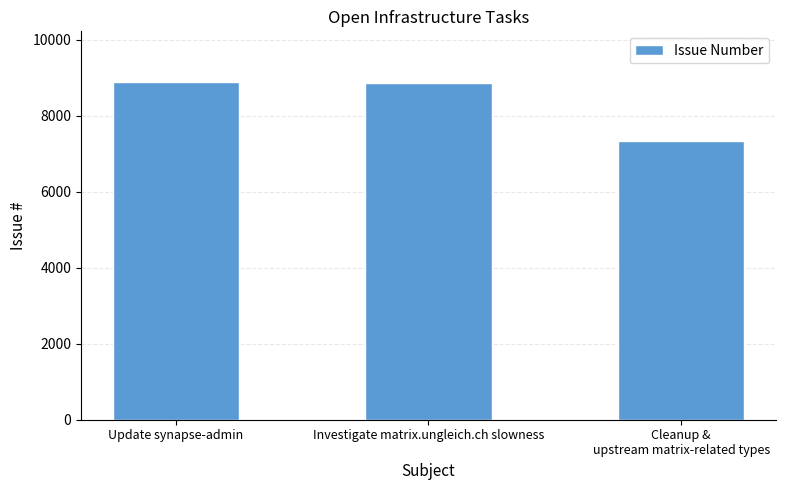

Is it true that the value at Update synapse-admin is 8887?

True